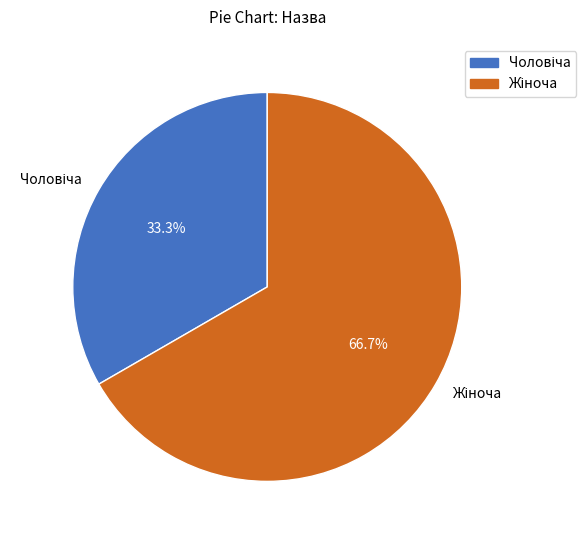

Does Жіноча represent more than half of the total?

Yes